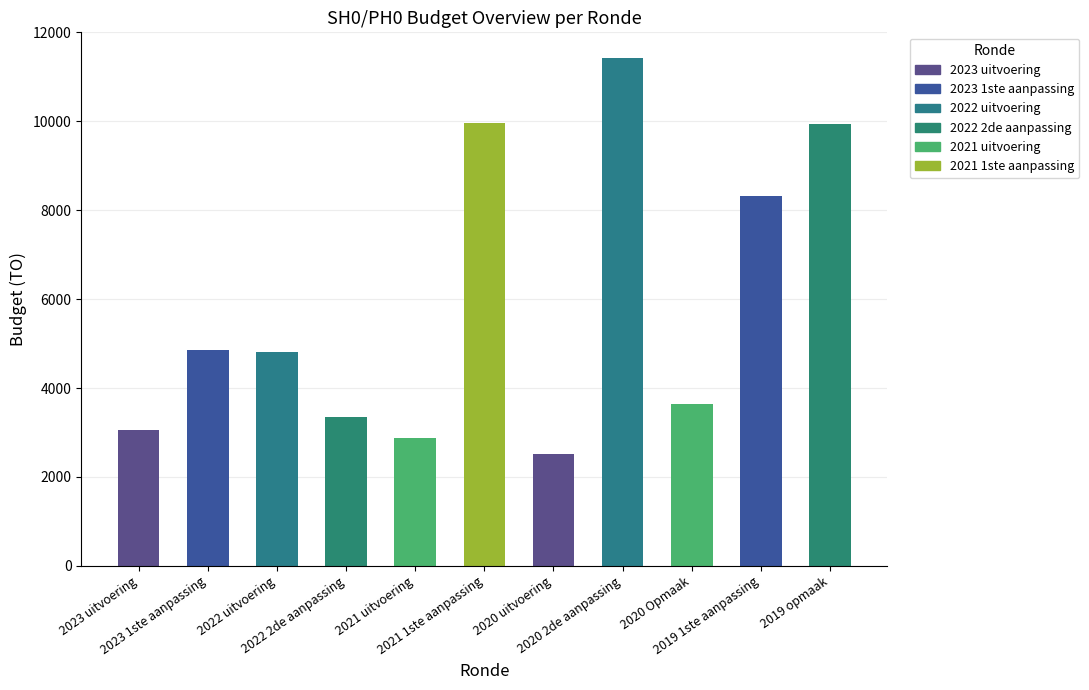

What is the sum of the values at 2022 uitvoering and 2019 opmaak?

14765